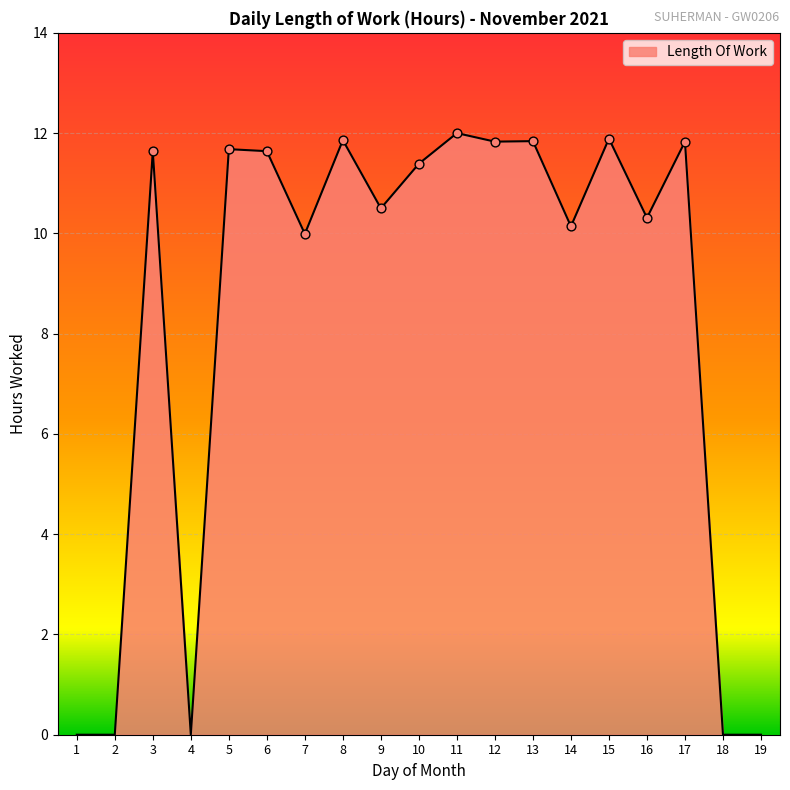

Which has a higher value, 9 or 15?

15